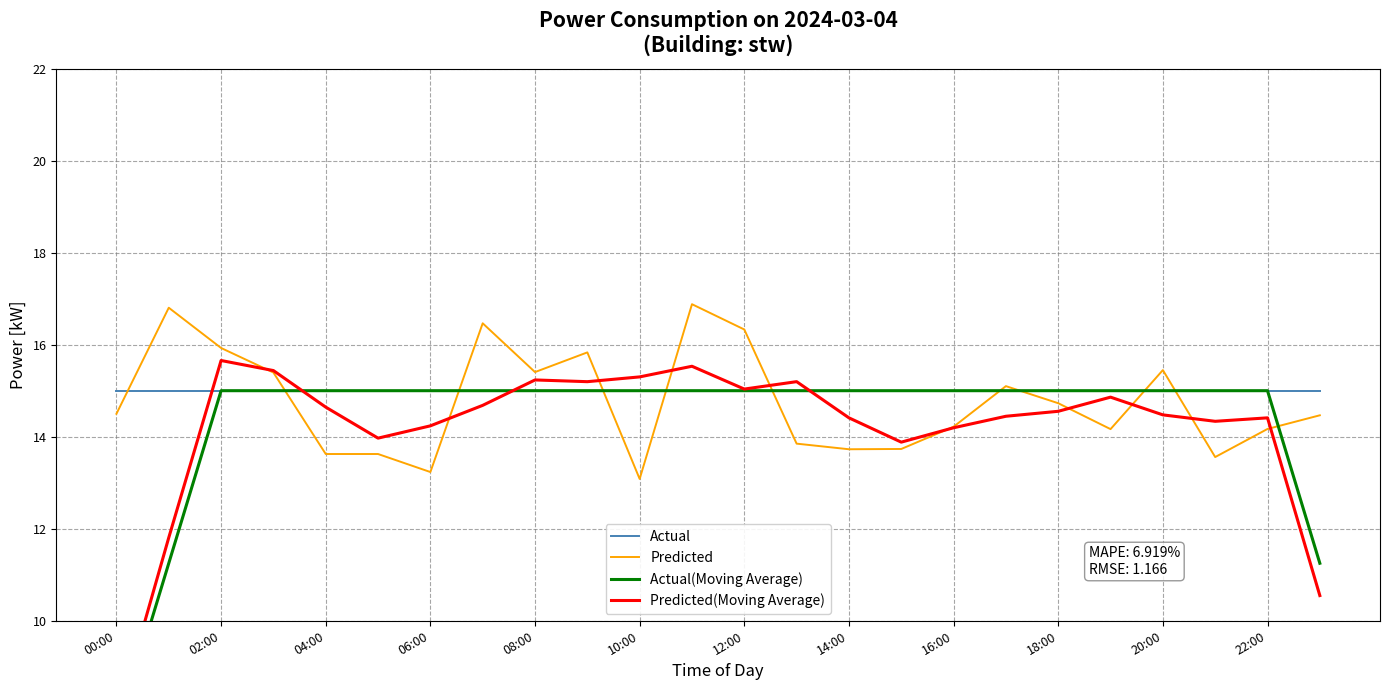

At which label does Predicted first exceed 14?

00:00